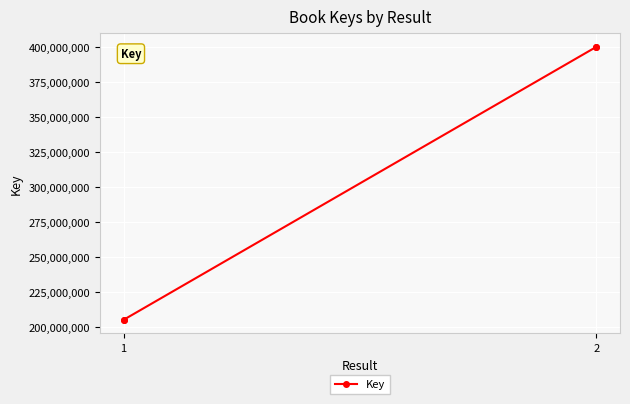

What is the maximum value shown in the chart?

400094893